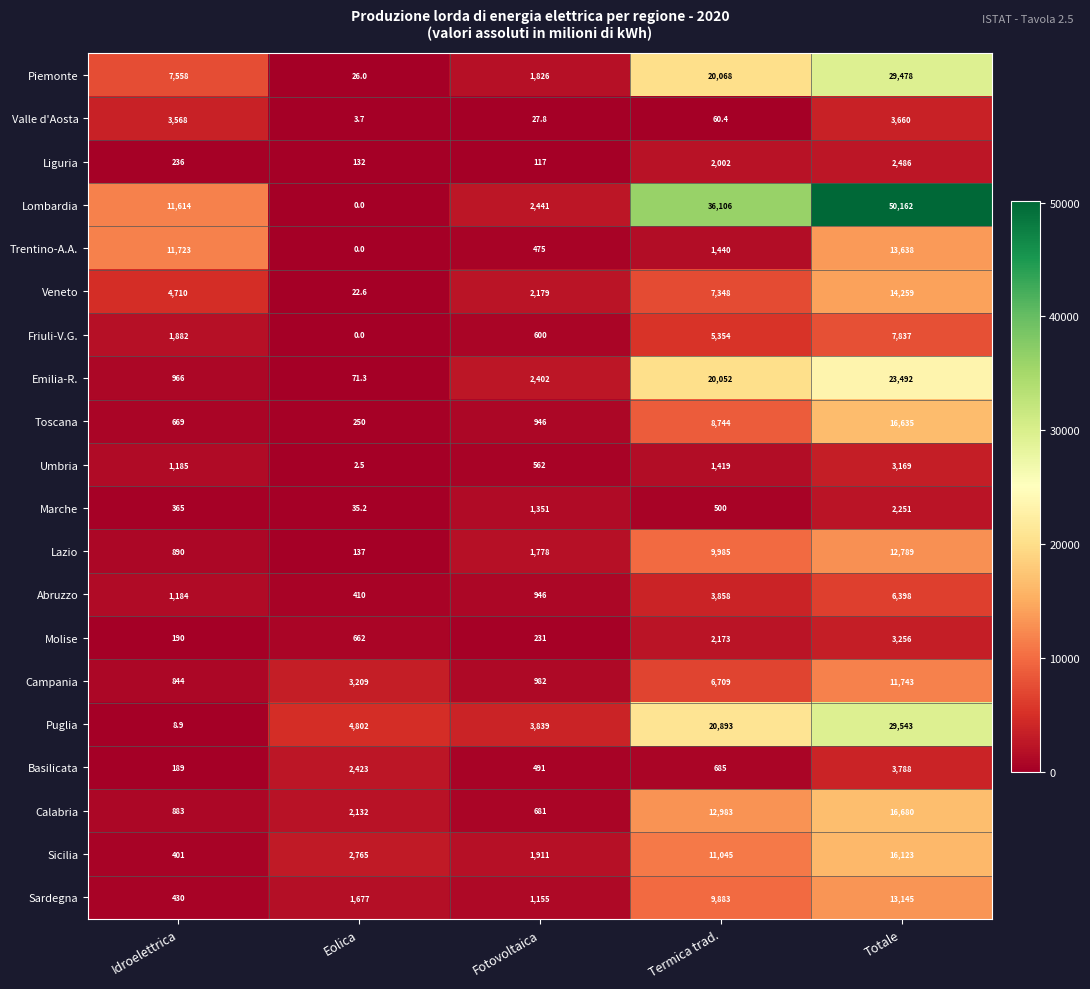

Rank the series by their maximum value, from highest to lowest.

Lombardia, Puglia, Piemonte, Emilia-R., Calabria, Toscana, Sicilia, Veneto, Trentino-A.A., Sardegna, Lazio, Campania, Friuli-V.G., Abruzzo, Basilicata, Valle d'Aosta, Molise, Umbria, Liguria, Marche